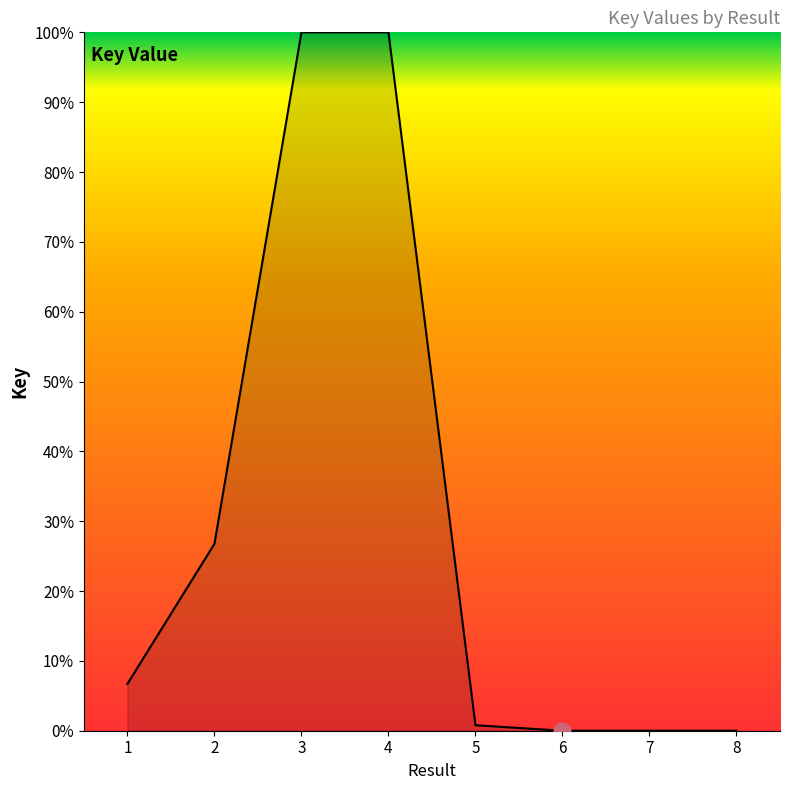

What is the sum of all values?

234.3